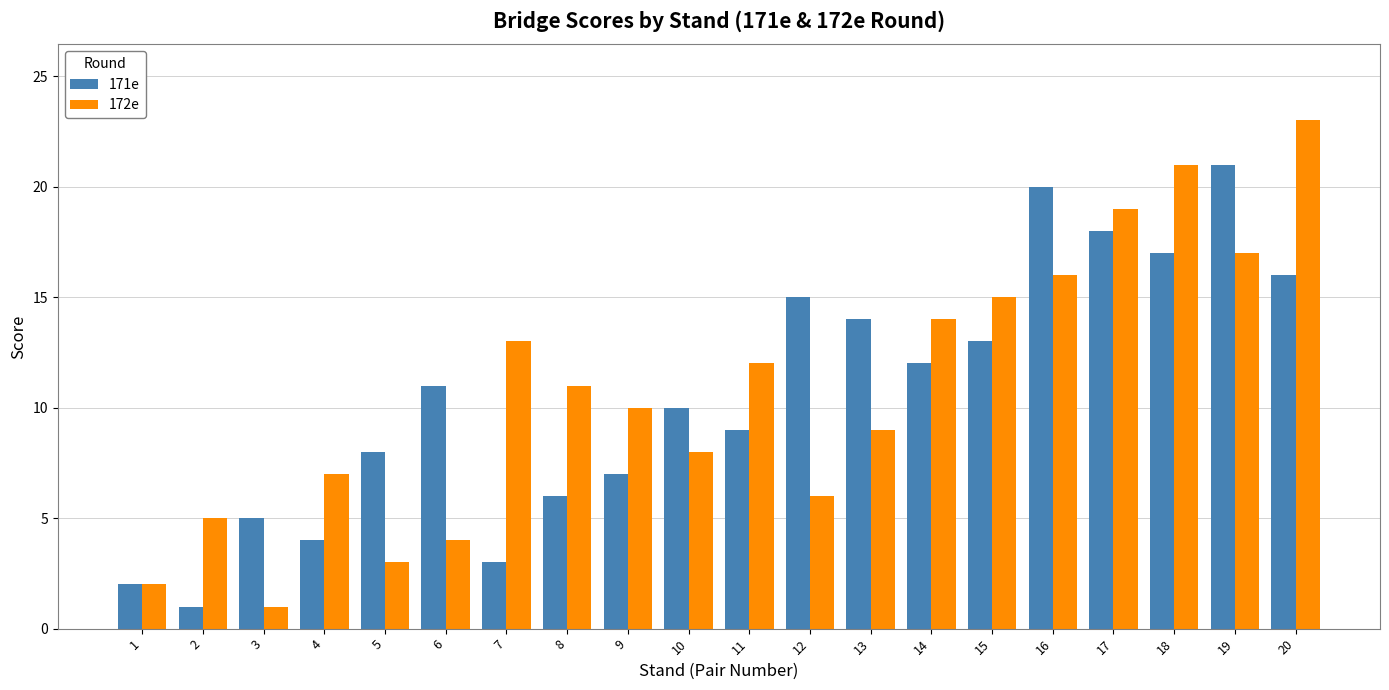

True or false: 172e has a value of 1 at 3.

True